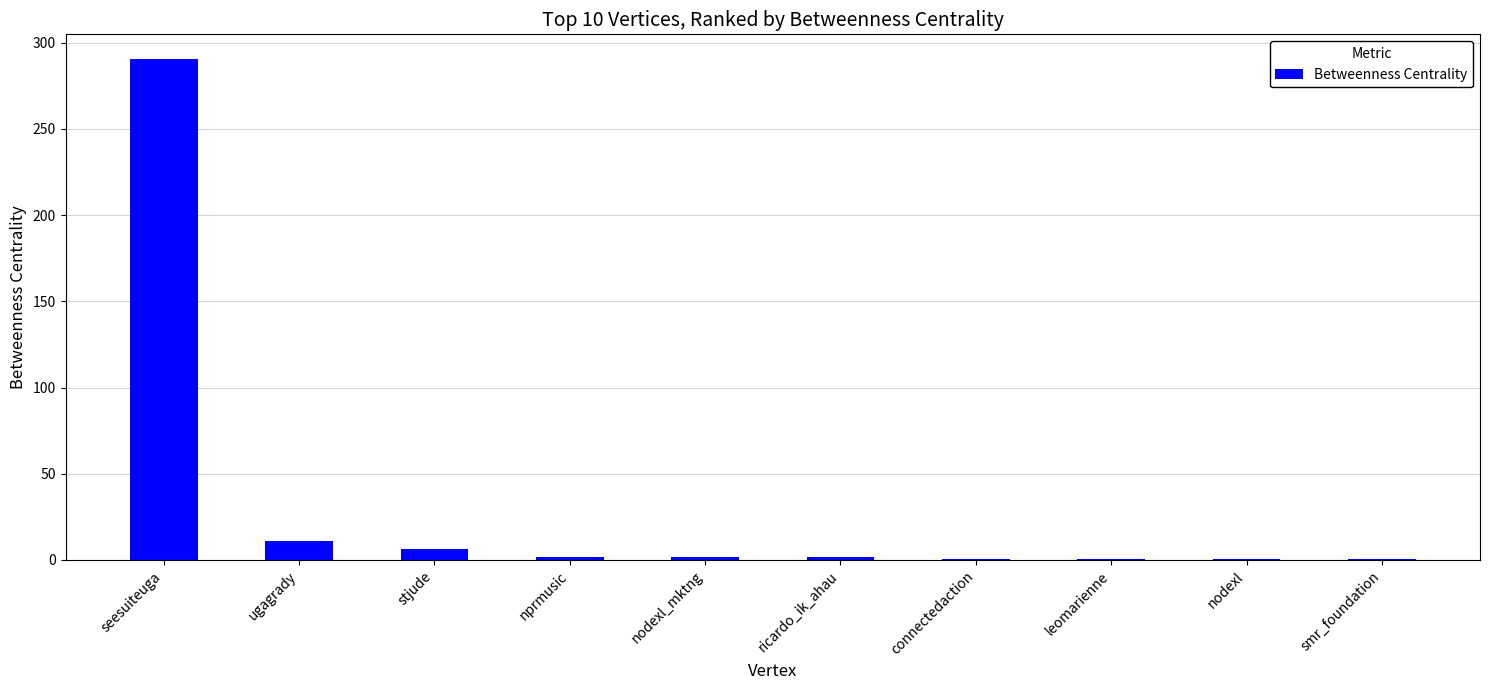

What is the sum of all values?

314.0